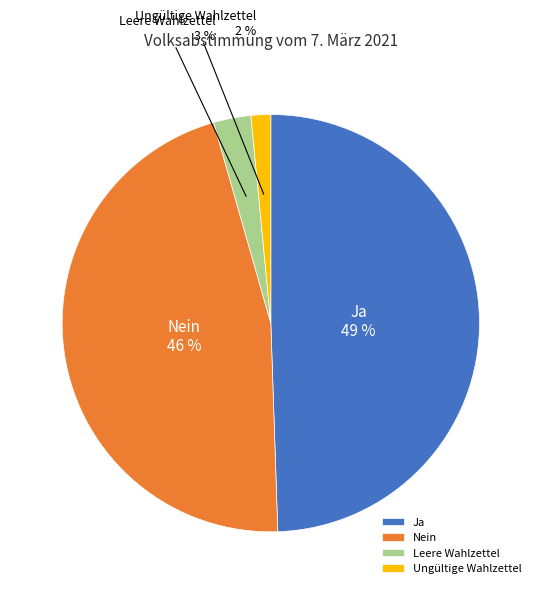

How many slices are in this pie chart?

4